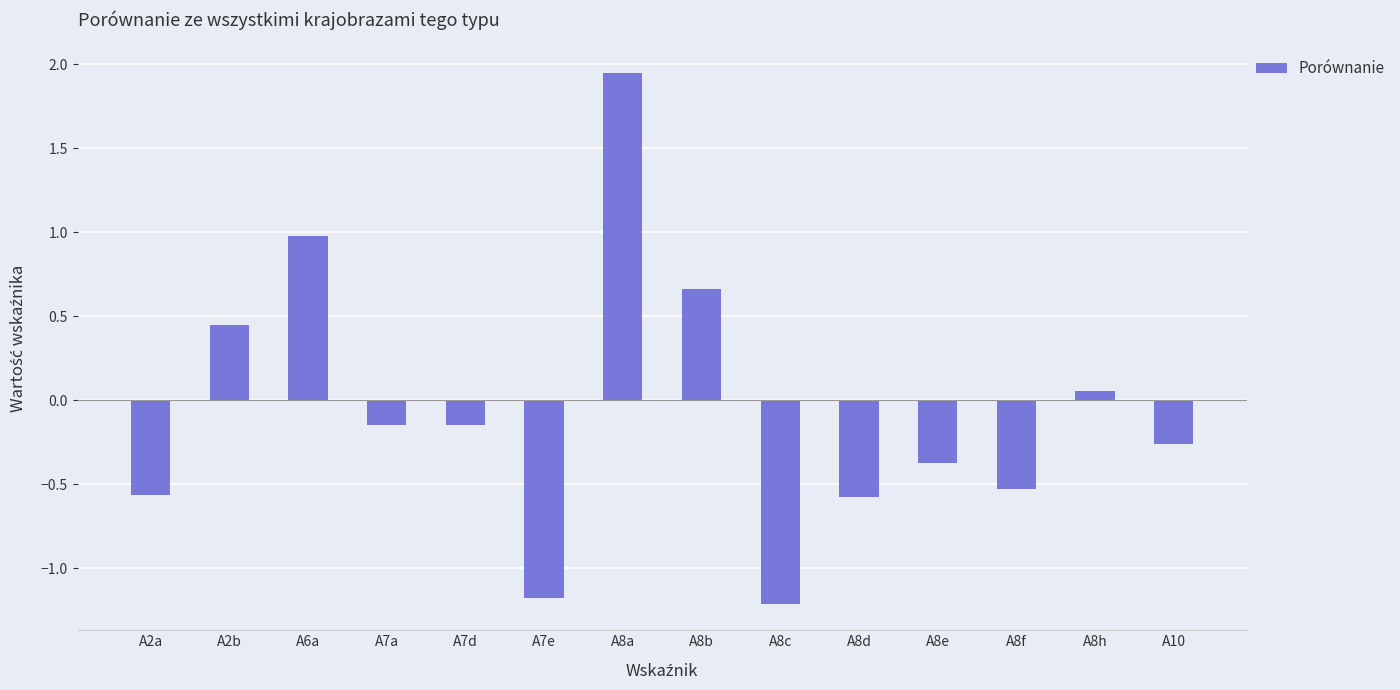

At which category does the chart reach its peak across all series?

A8a